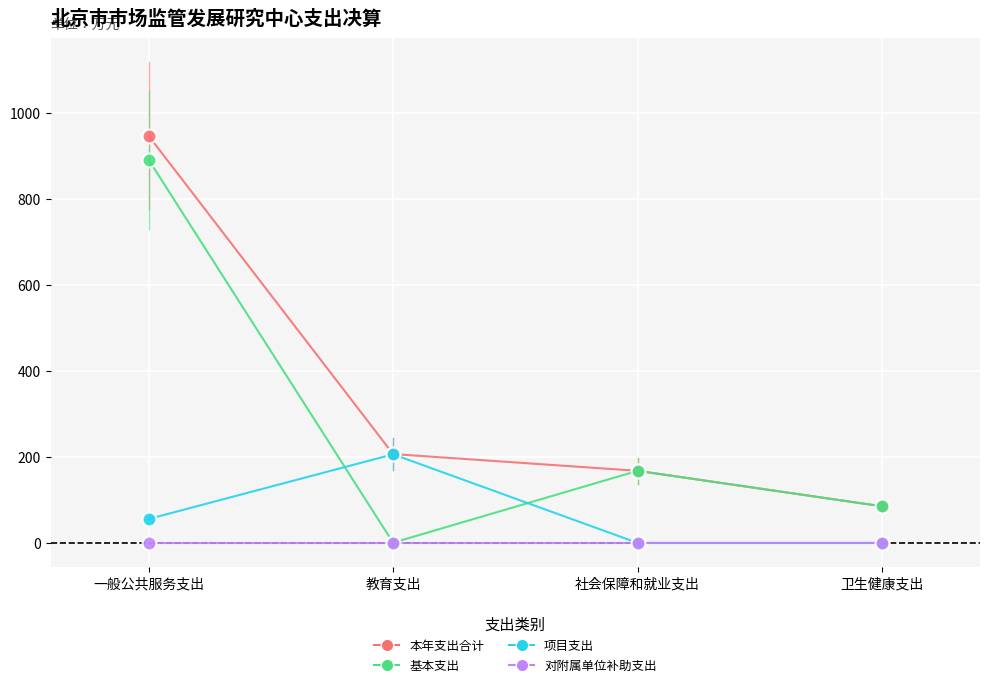

The value of 基本支出 at 社会保障和就业支出 is 167.8. True or false?

True